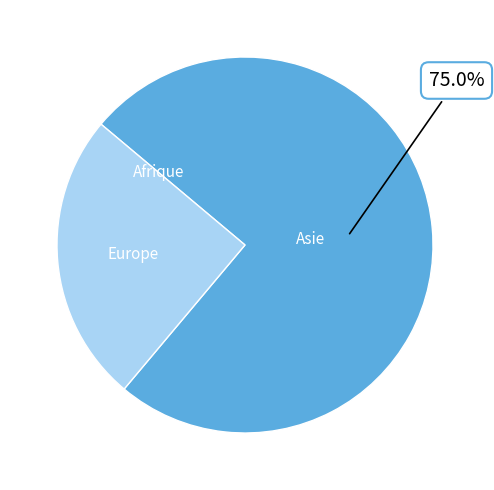

Which category has the smallest portion of the pie?

Afrique